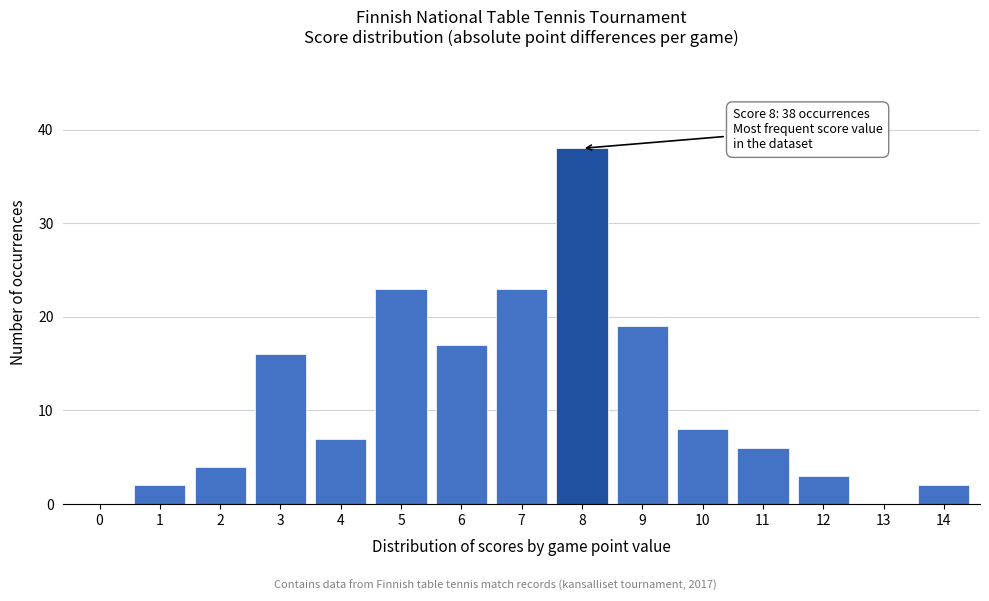

Reading left to right, extract all data points from this chart.

0=0	1=2	2=4	3=16	4=7	5=23	6=17	7=23	8=38	9=19	10=8	11=6	12=3	13=0	14=2